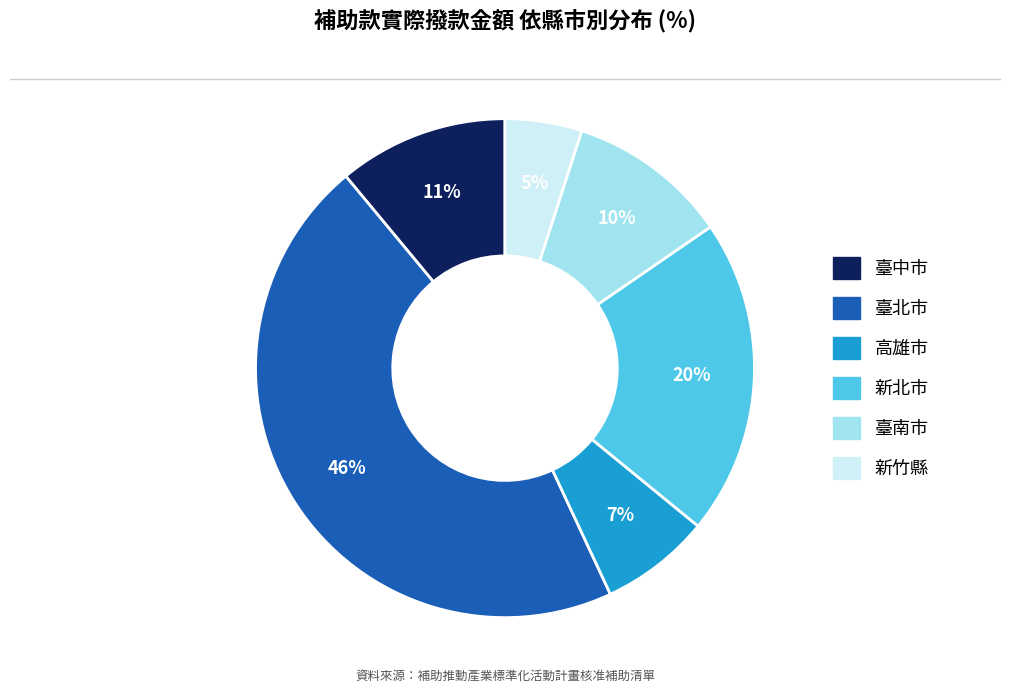

Count the number of slices in the pie.

6